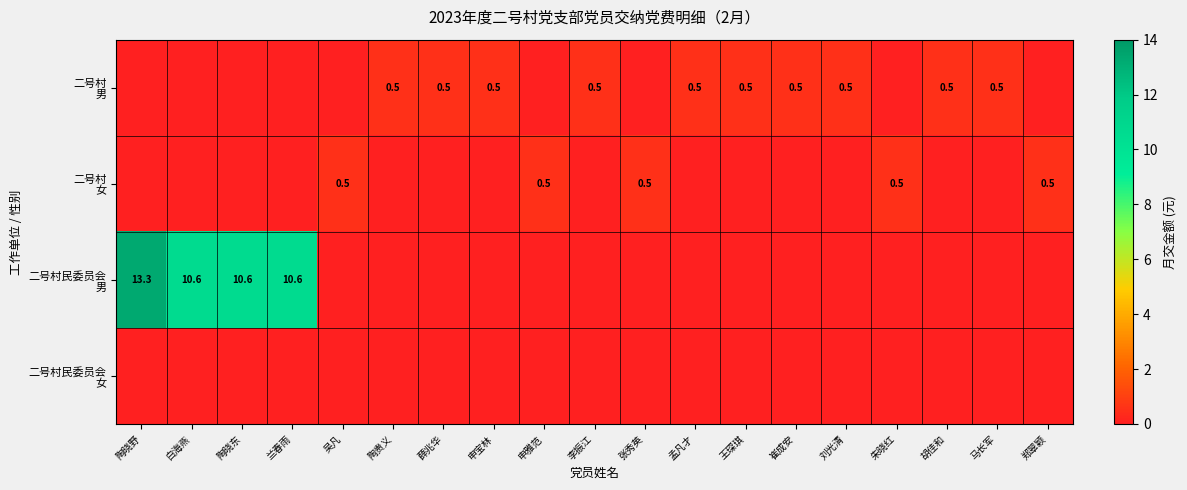

Between 孟凡才 and 申雅范, which is larger?

孟凡才